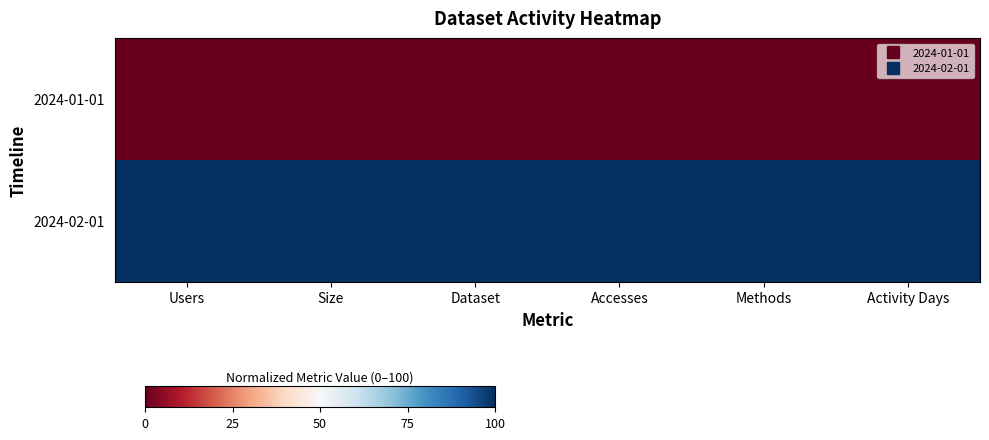

Between Size and Methods, which is larger?

Size